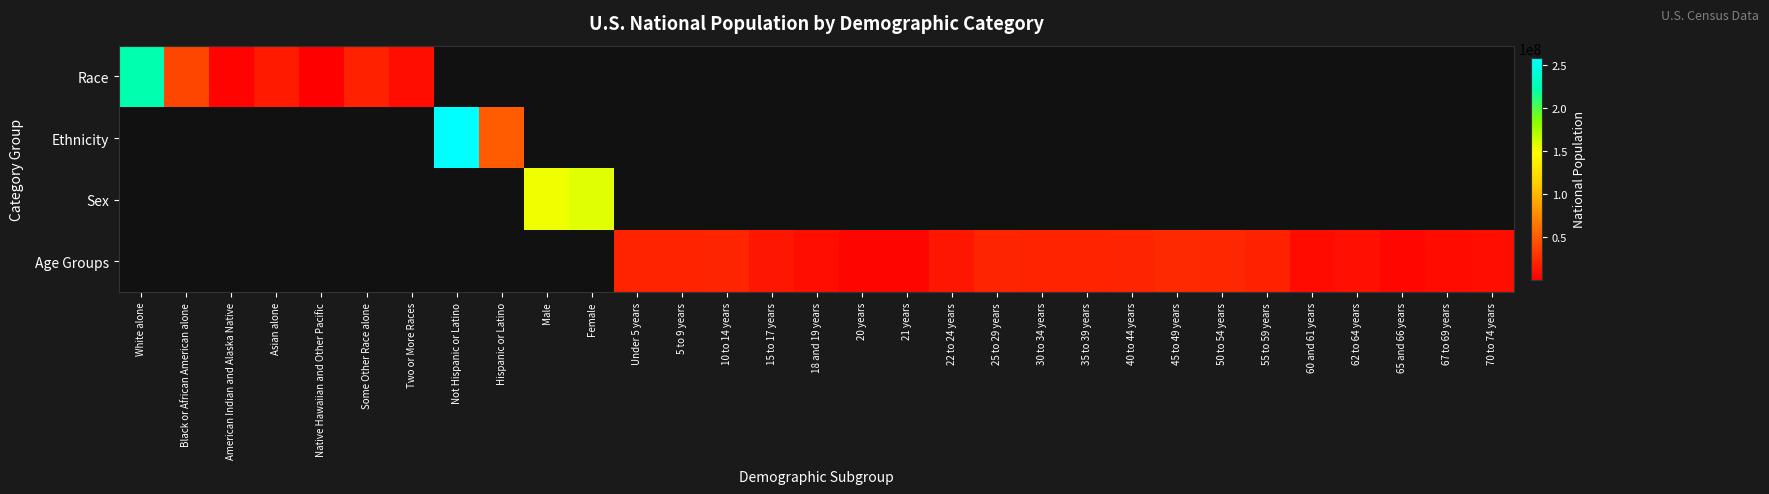

Is the value of Age Groups at 25 to 29 years greater than the value of Race at Under 5 years?

No